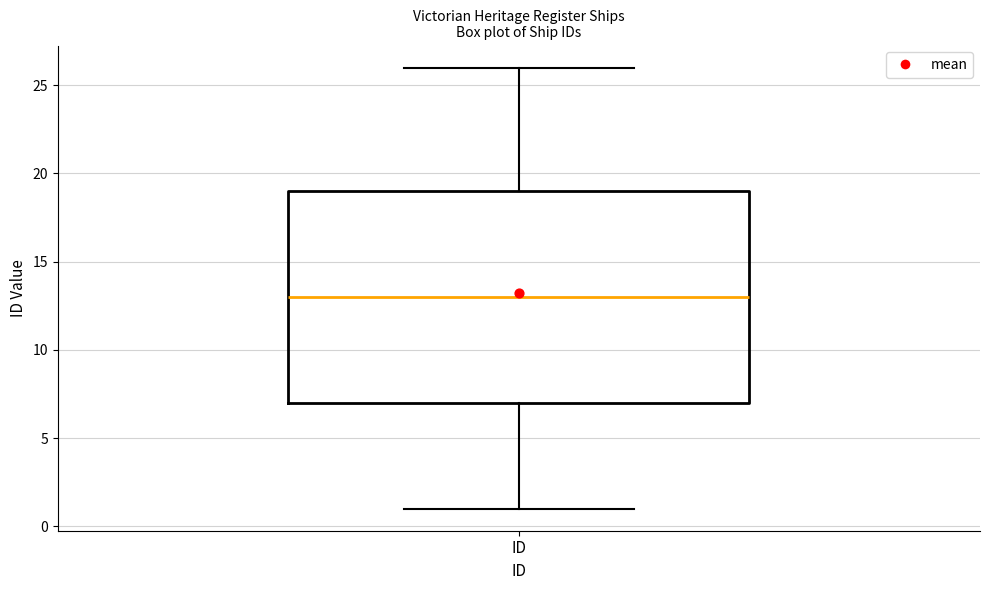

Transcribe this box plot: give where the median line is, the range the box spans, and where the two whiskers end, as read against the y-axis. The values are not printed on the chart, so give them approximately, as read against the axis.

median 13, box 7 to 19, whiskers 1 to 26